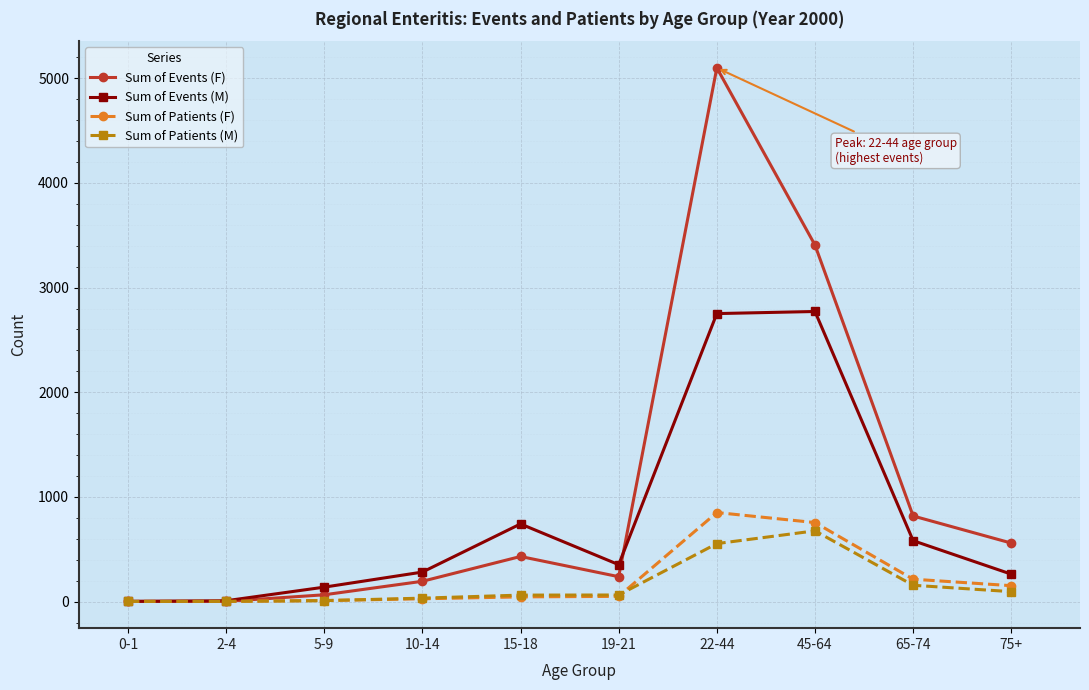

At which label is Sum of Events (M) closest to 1387?

15-18